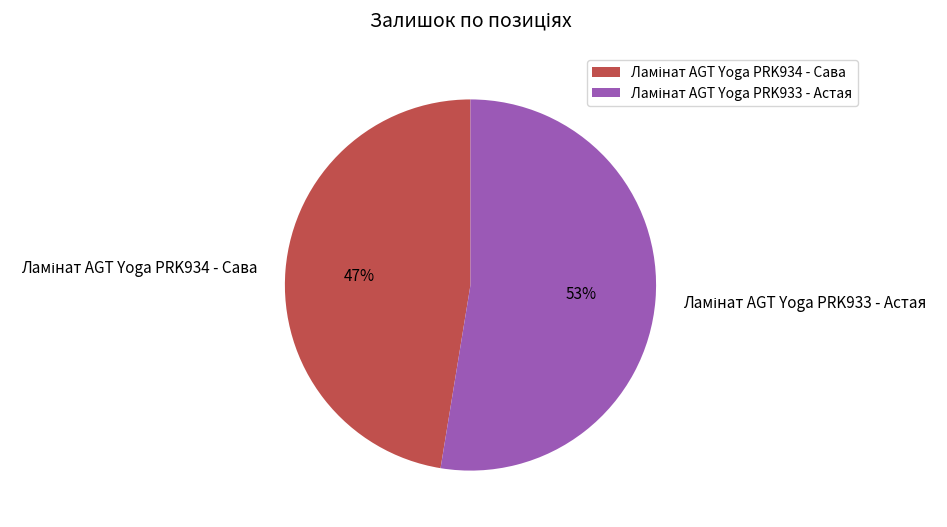

Is there a majority slice in this chart?

Yes